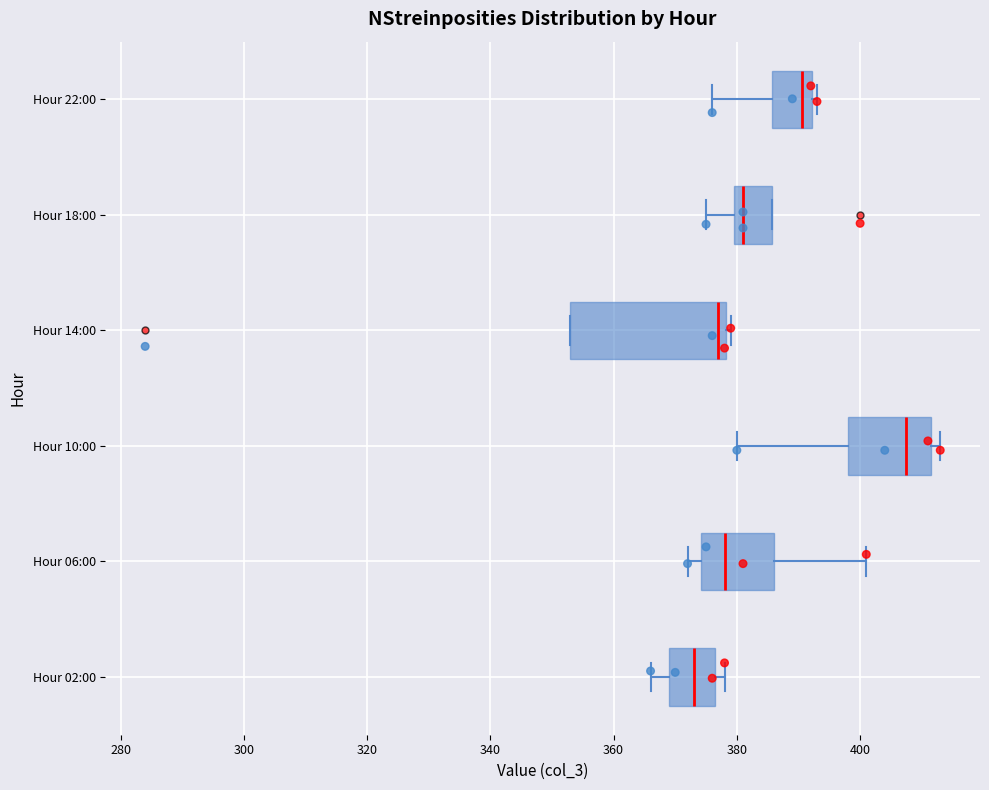

Reading bottom to top, transcribe this box plot: for each box, give where its median line is, the range the box spans, and where its two whiskers end, as read against the x-axis. The values are not printed on the chart, so give them approximately, as read against the axis.

Hour 02:00: median 374, box 370 to 376, whiskers 366 to 378
Hour 06:00: median 378, box 374 to 386, whiskers 372 to 402
Hour 10:00: median 408, box 398 to 412, whiskers 380 to 414
Hour 14:00: median 378 (just left of the box's right edge), box 354 to 378, whiskers 354 to 380
Hour 18:00: median 382, box 380 to 386, whiskers 376 to 386
Hour 22:00: median 390, box 386 to 392, whiskers 376 to 394